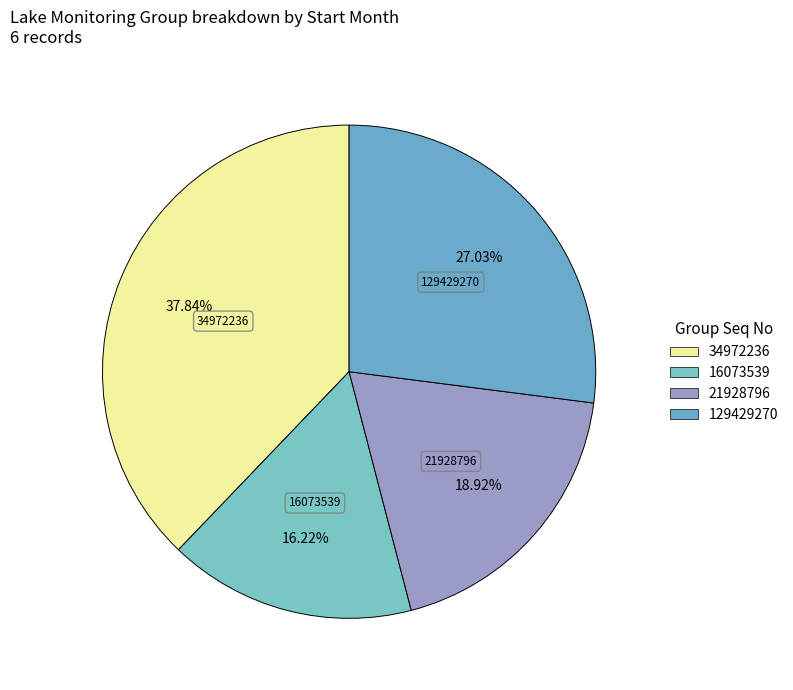

To the nearest percent, what is the average slice percentage?

25%